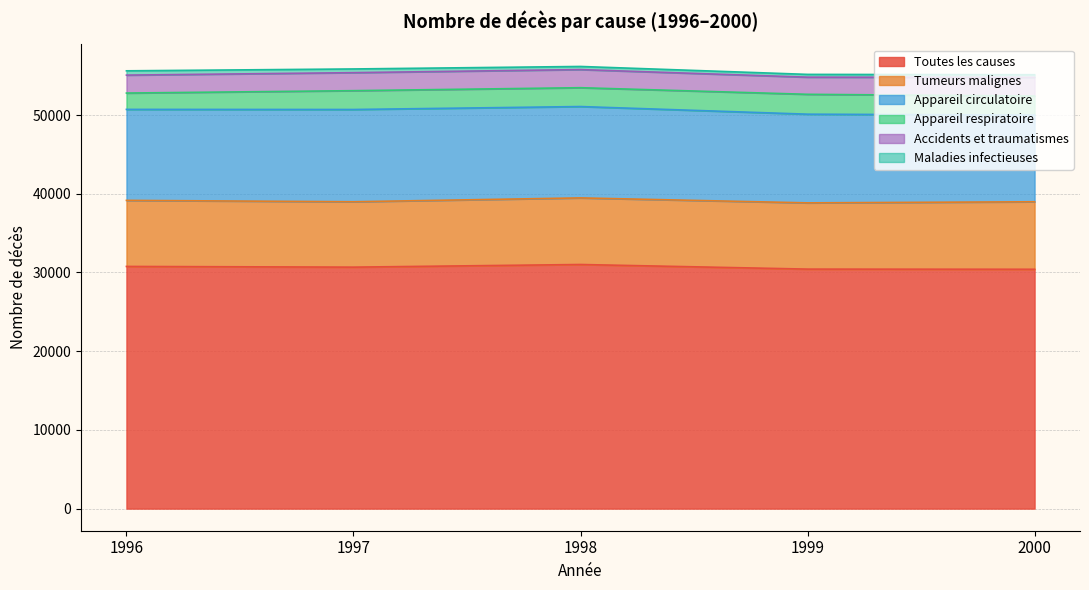

Reading left to right, extract all data points from this chart.

Toutes les causes: 30770	30680	31016	30430	30411
Tumeurs malignes: 8394	8308	8462	8417	8576
Appareil circulatoire: 11560	11722	11607	11268	11011
Appareil respiratoire: 2074	2392	2394	2524	2417
Accidents et traumatismes: 2280	2289	2302	2178	2375
Maladies infectieuses: 546	470	397	353	338